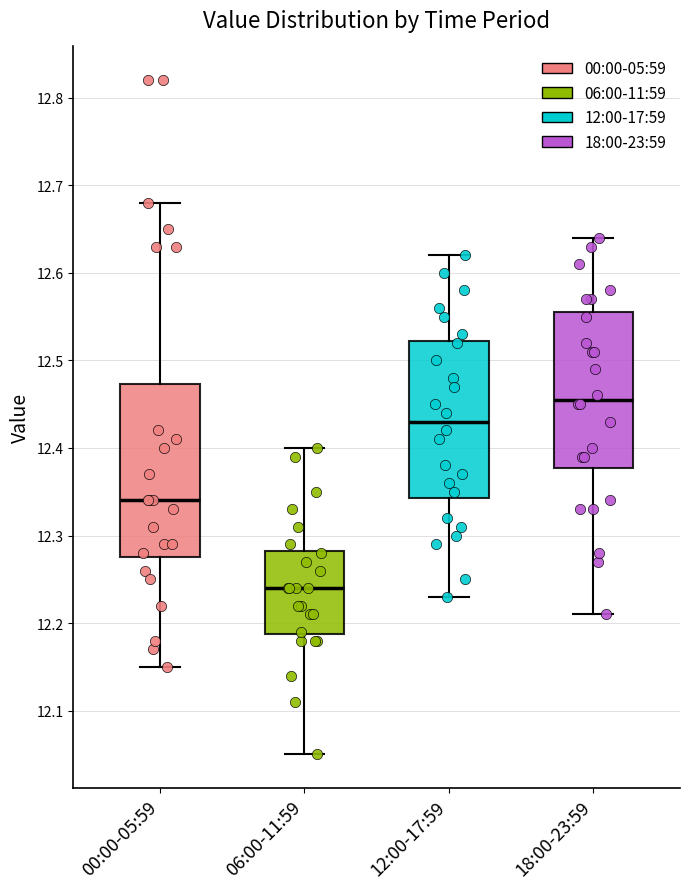

Comparing the boxes themselves (not the whiskers), which one is the tallest?

00:00-05:59